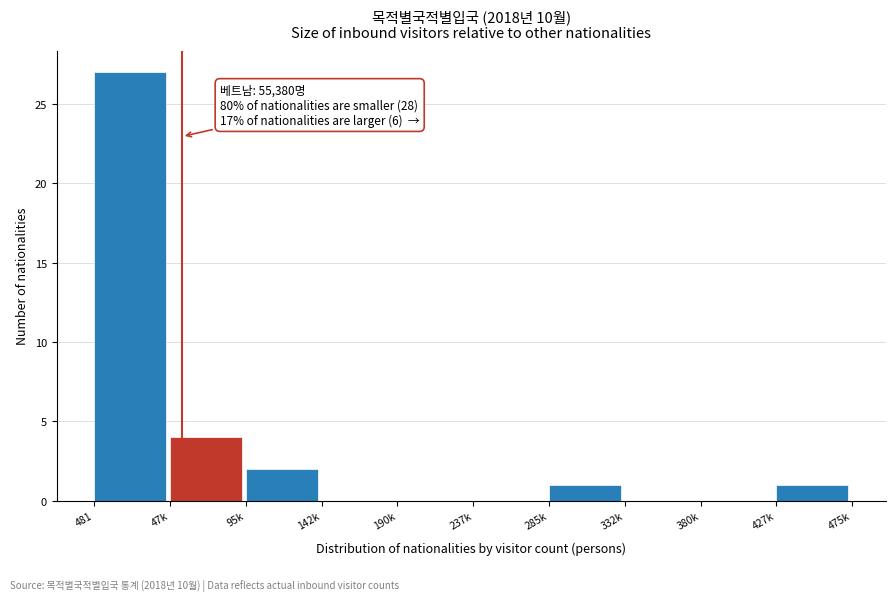

Reading left to right, transcribe all the data shown in this chart.

481=27	47k=4	95k=2	142k=0	190k=0	237k=0	285k=1	332k=0	380k=0	427k=1